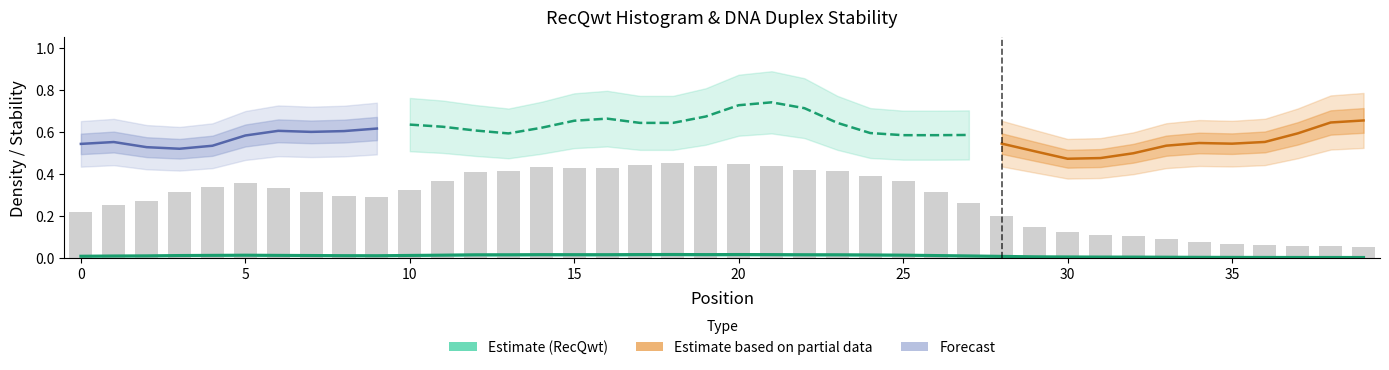

The value at 31 is 0.0. True or false?

False